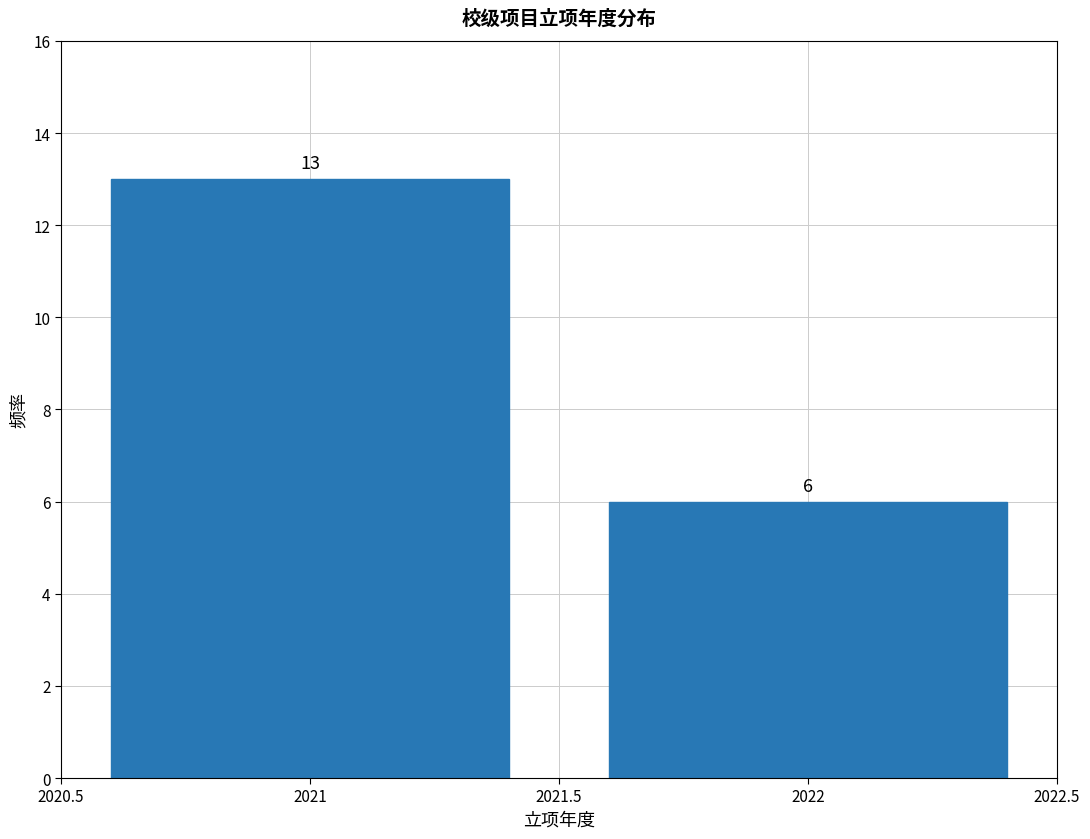

Reading left to right, extract all data points from this chart.

13	6